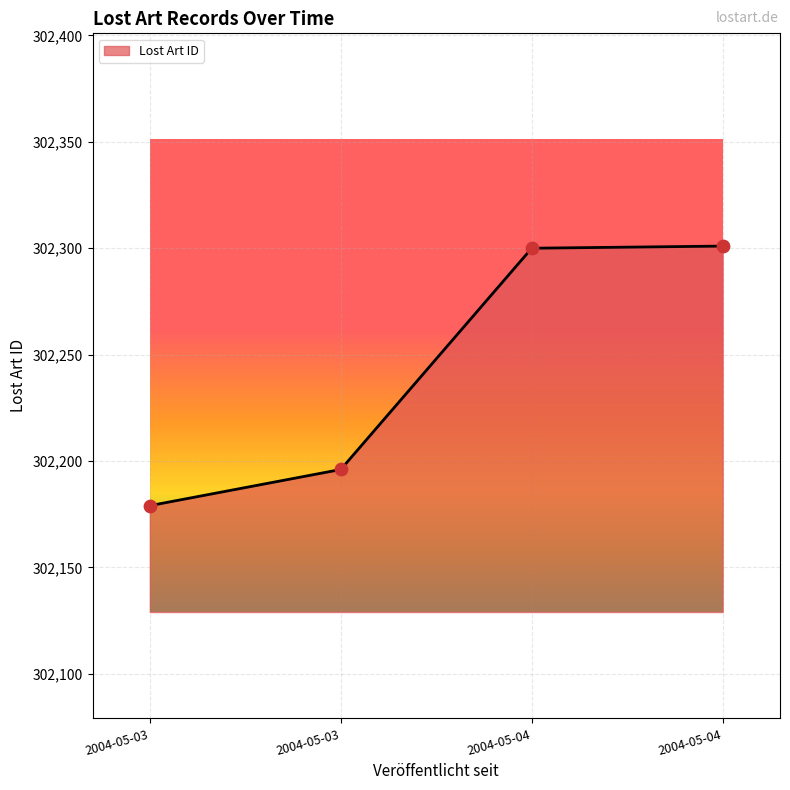

Approximately how many times larger is the value at 2004-05-03 compared to 2004-05-03?

1.0